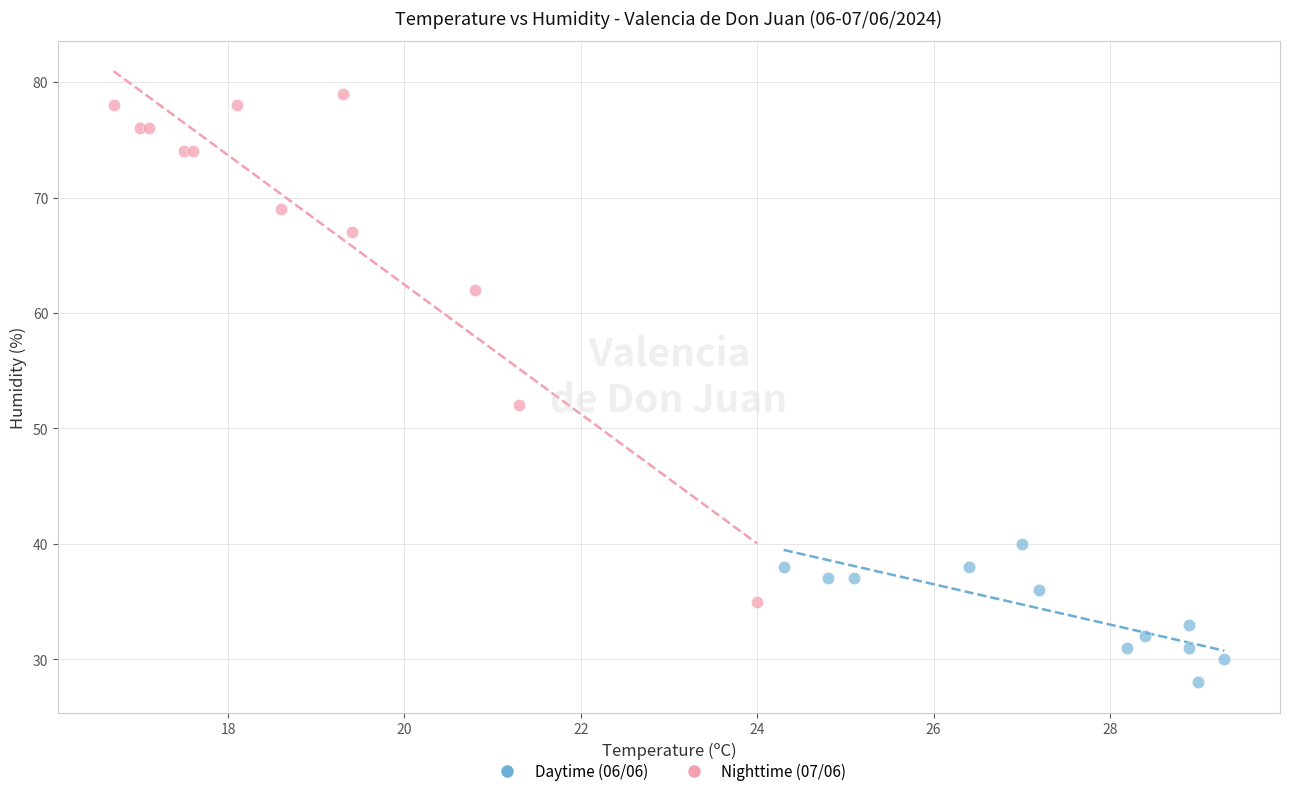

Which series reaches the maximum Y coordinate?

Nighttime (07/06)